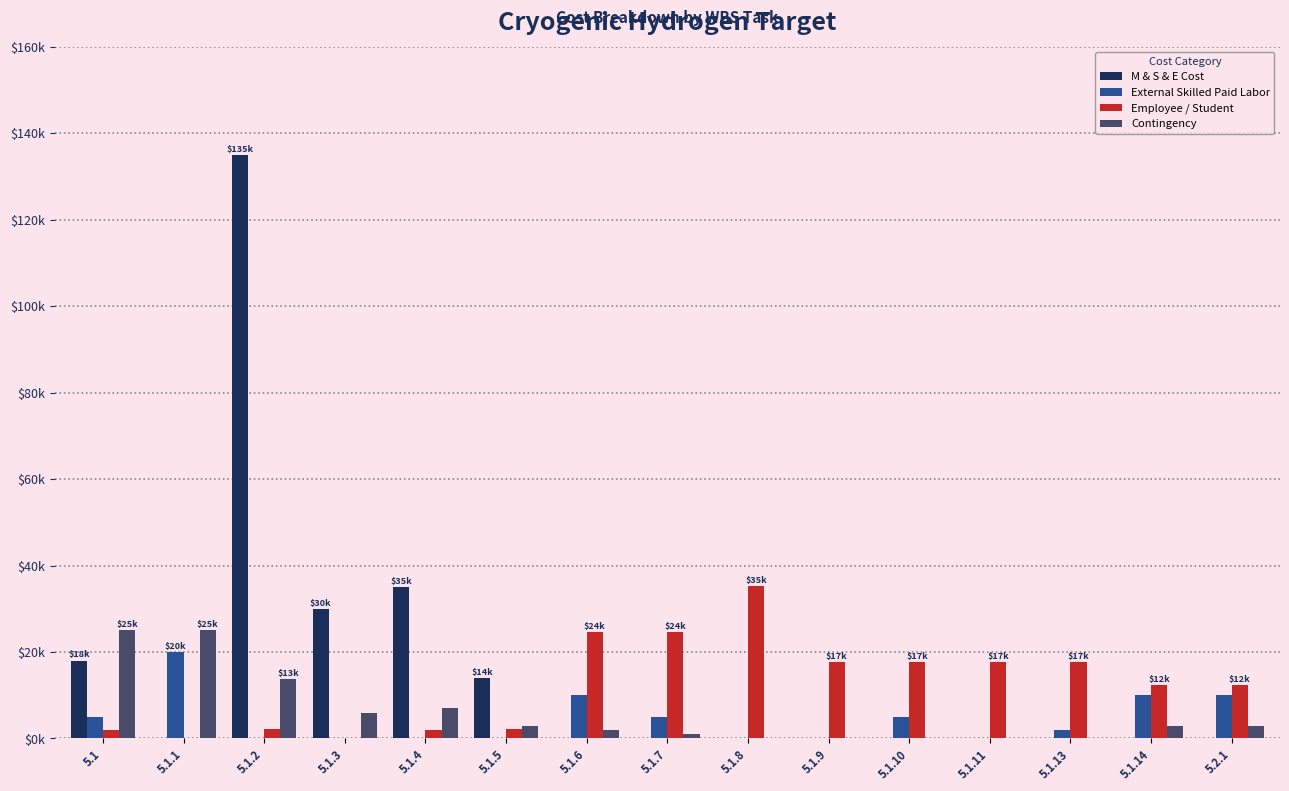

What are all the series names shown in the legend?

M & S & E Cost, External Skilled Paid Labor, Employee / Student, Contingency